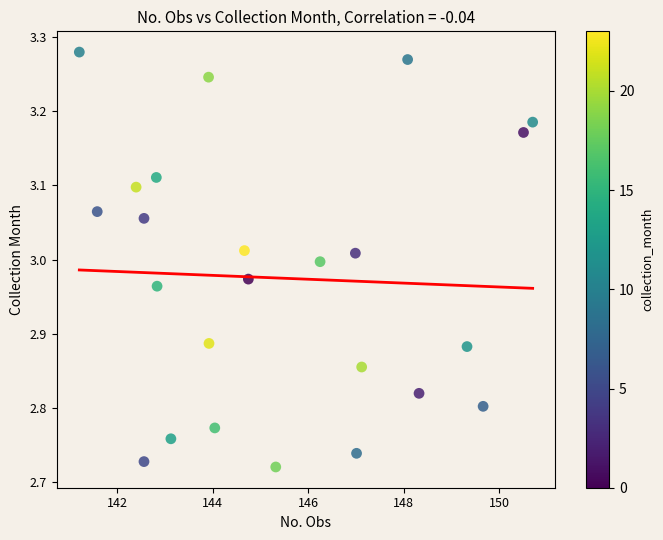

What is the range of Y values (max minus min)?

0.6